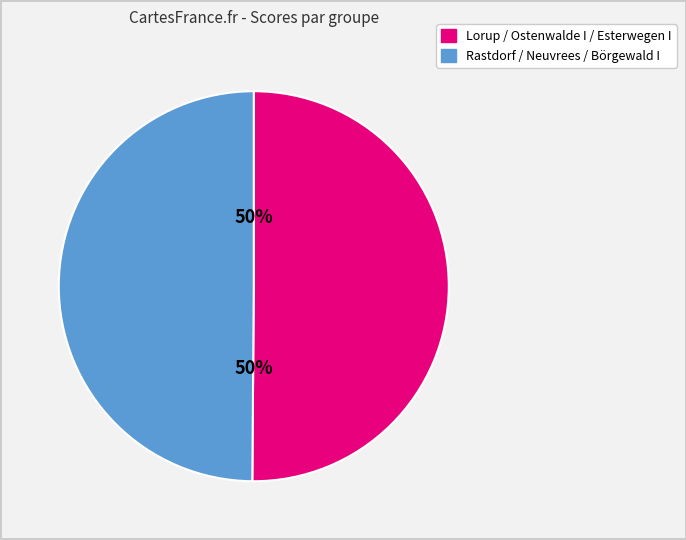

To the nearest percent, what is the average slice percentage?

50%